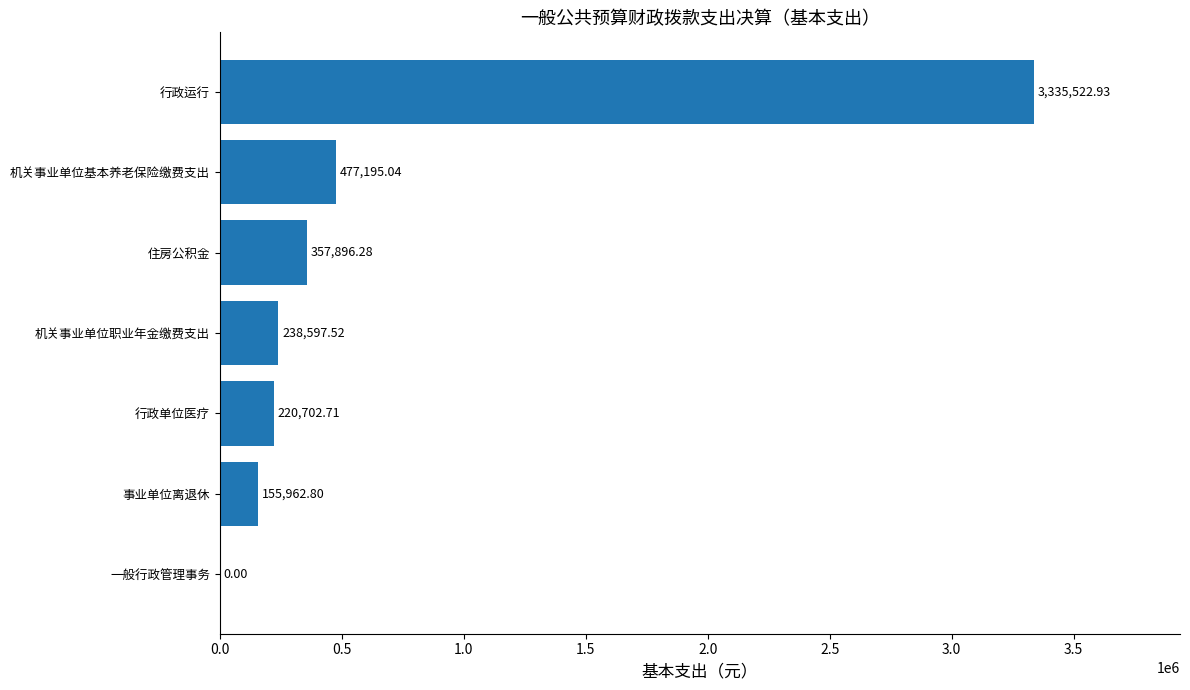

What is the sum of all values?

4785877.3